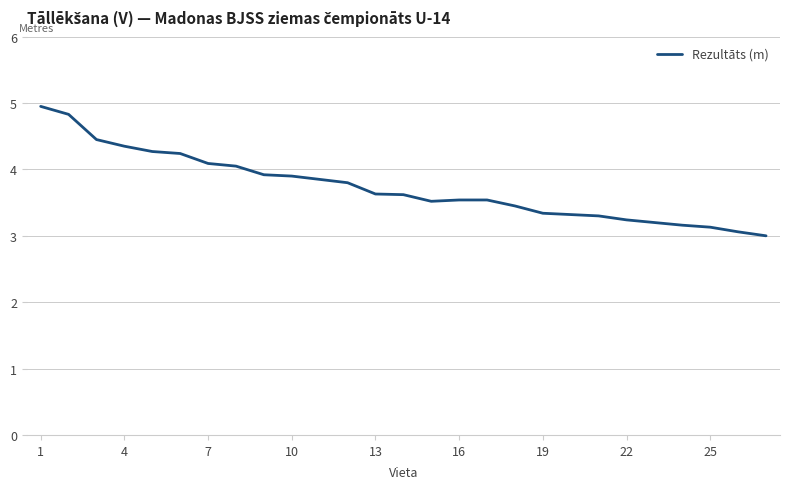

What is the smallest value displayed?

3.0